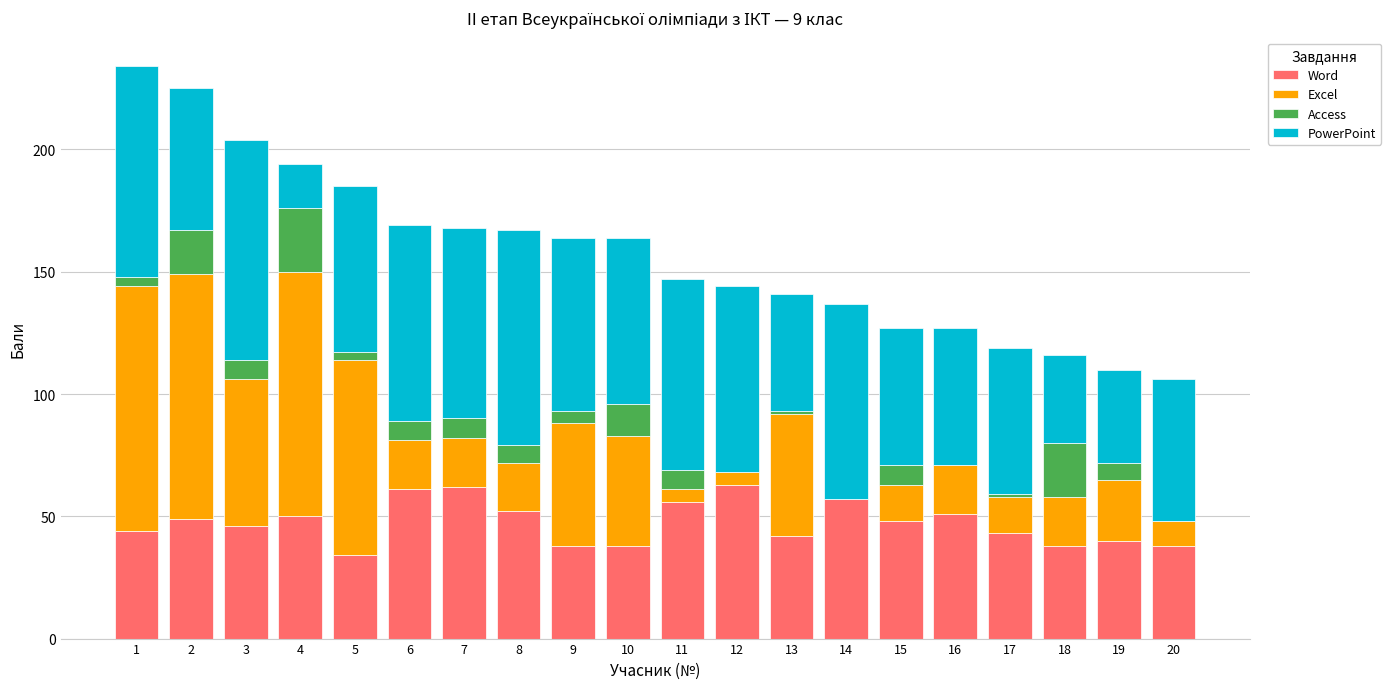

The value of Word at 19 is 40. True or false?

True